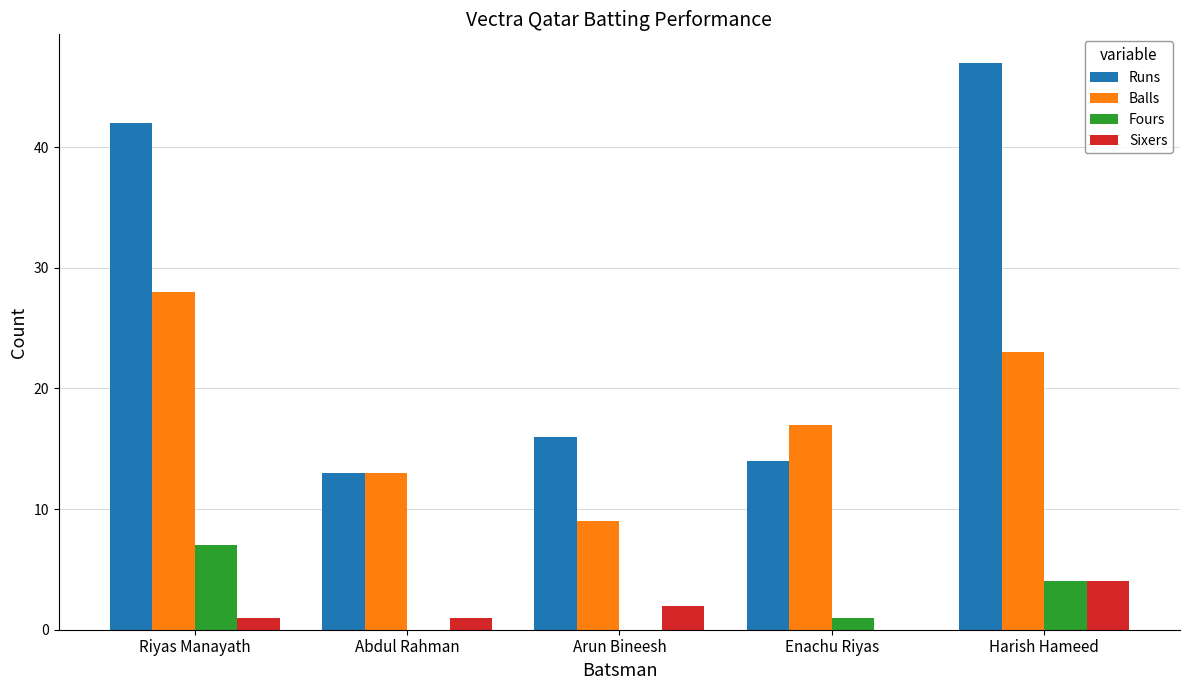

What is the highest value of the Balls series?

28